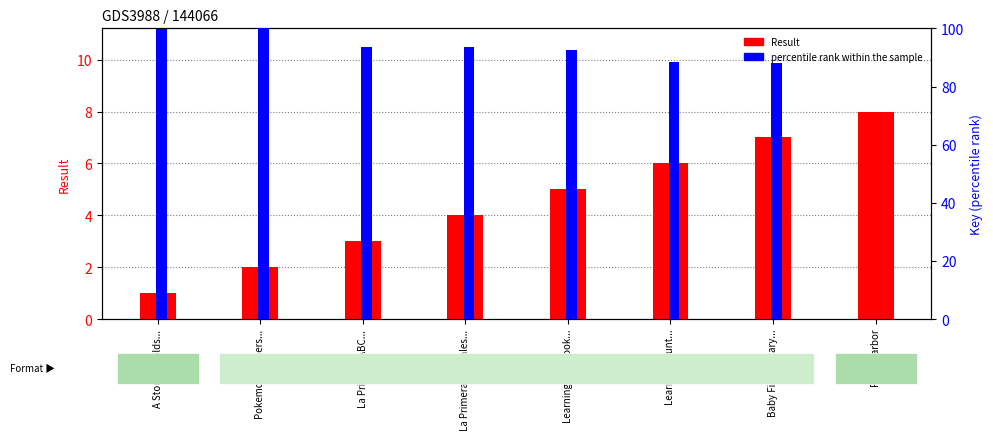

What is the greatest value displayed?

100.0